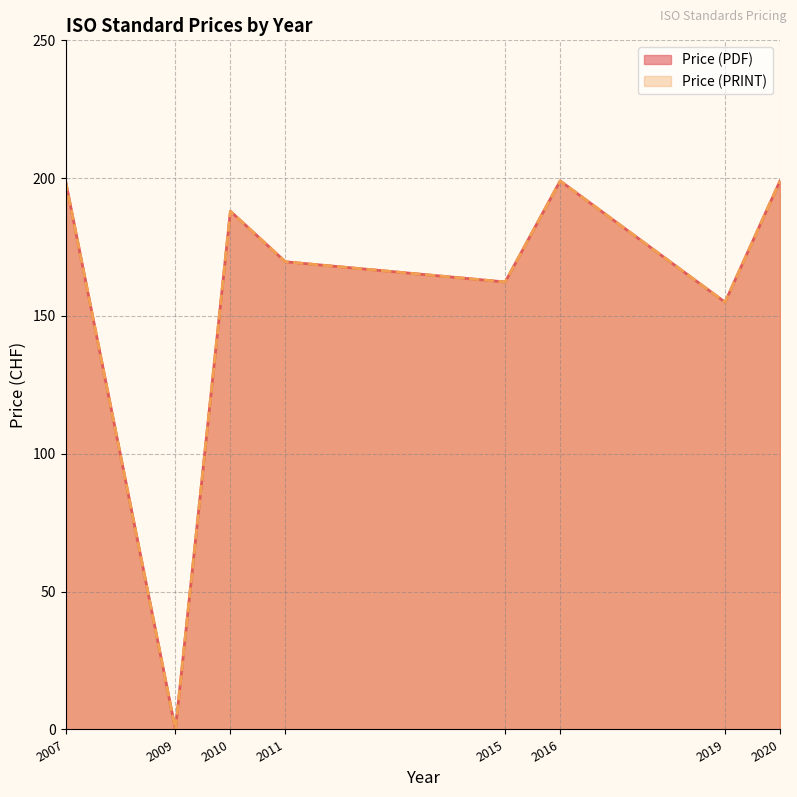

The Price (PRINT) series shows 291 at 2016. True or false?

False